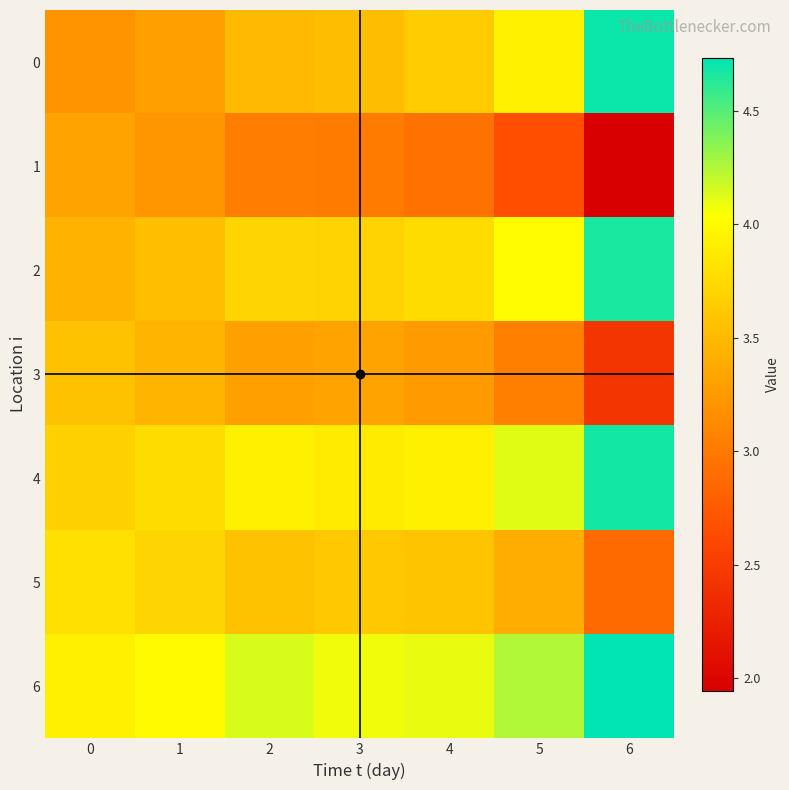

Which category has the highest value in the 4 series?

6